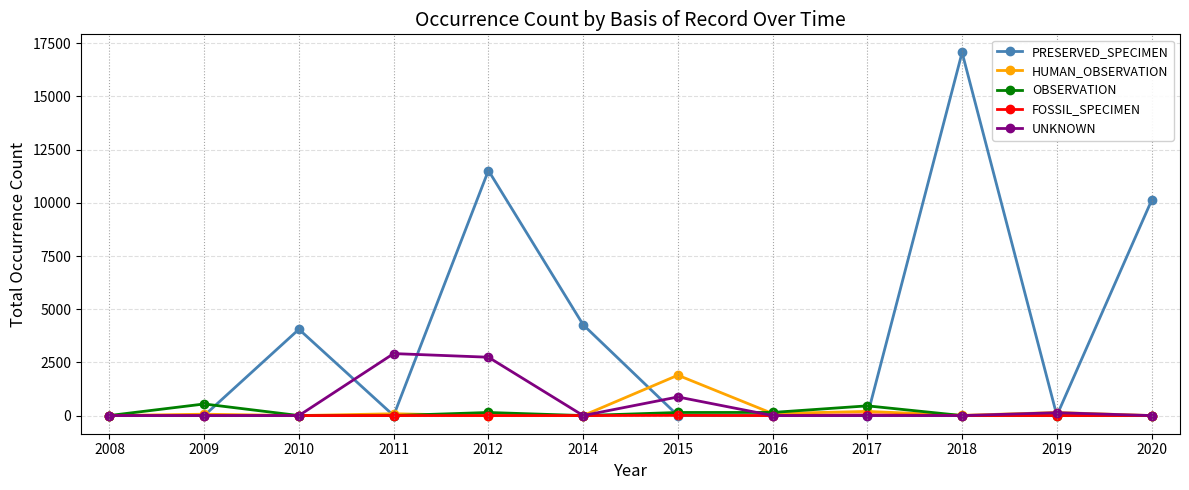

What is the total value across all series at 2018?

17081